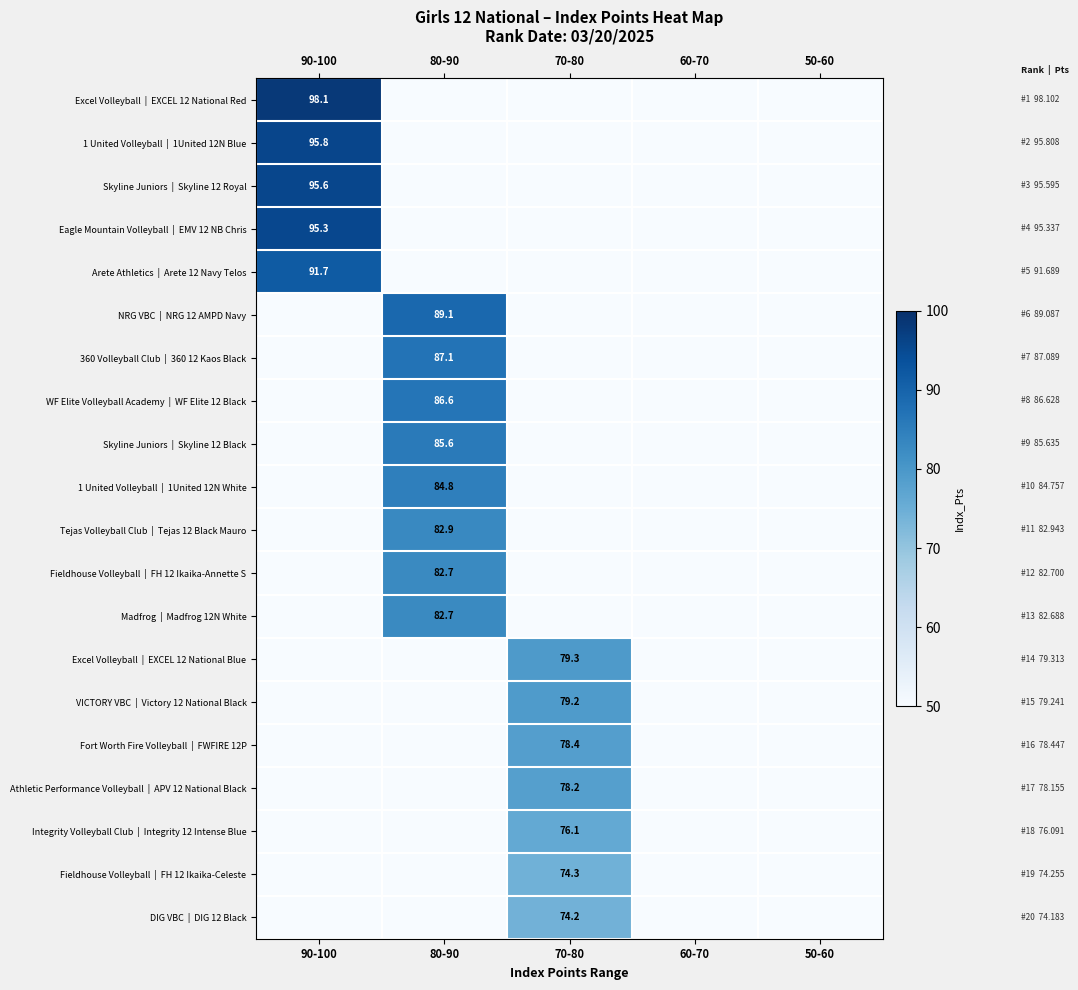

How many positive values does the Skyline Juniors | Skyline 12 Royal series have?

1